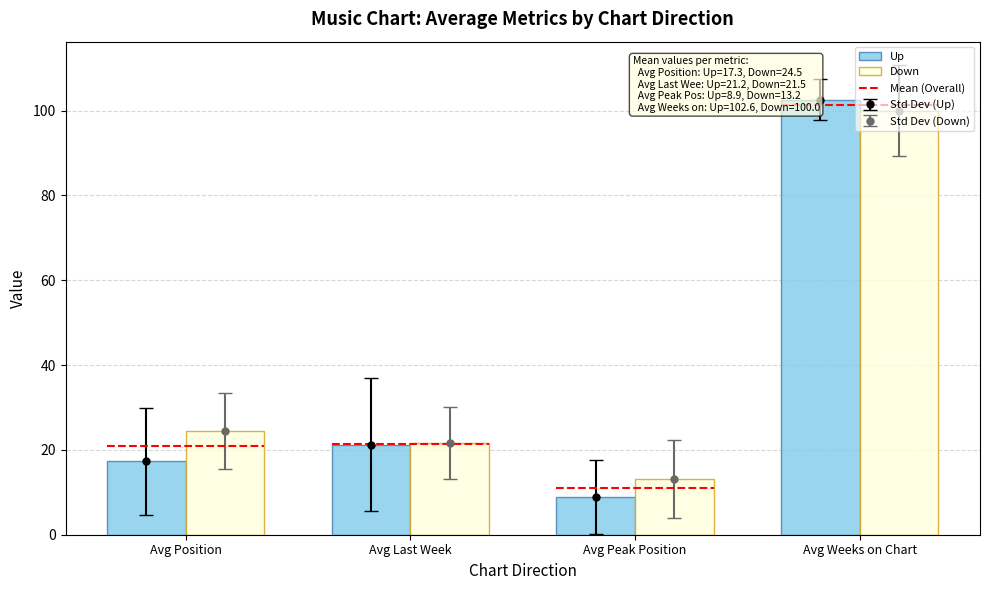

Where is Down nearest to the value 56?

Avg Position